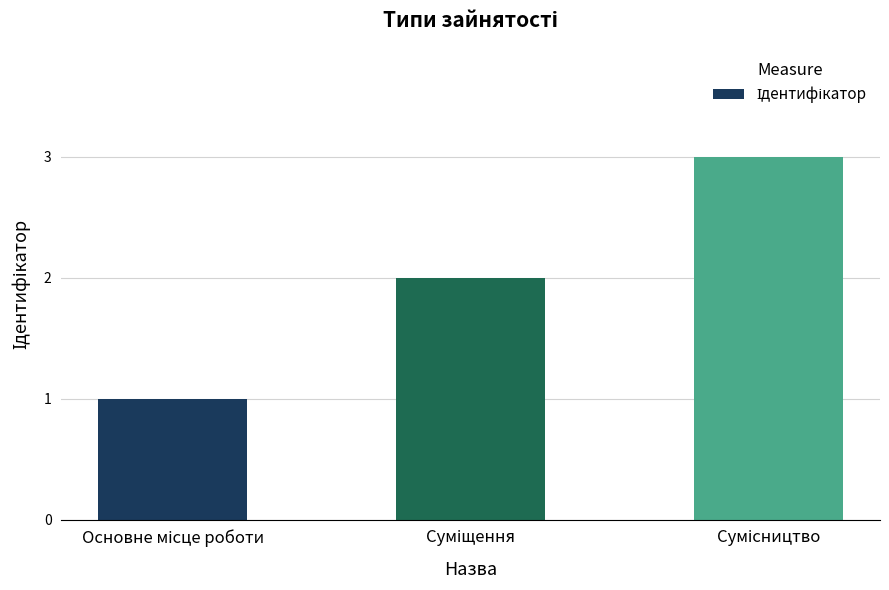

What is the maximum value shown in the chart?

3